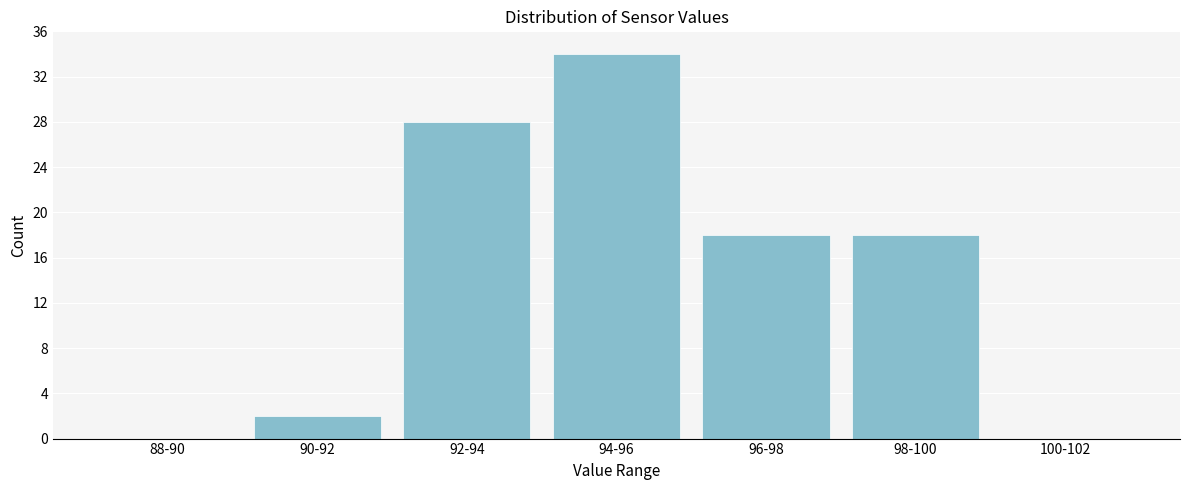

Reading left to right, what are all the values shown in this chart?

88-90=0	90-92=2	92-94=28	94-96=34	96-98=18	98-100=18	100-102=0